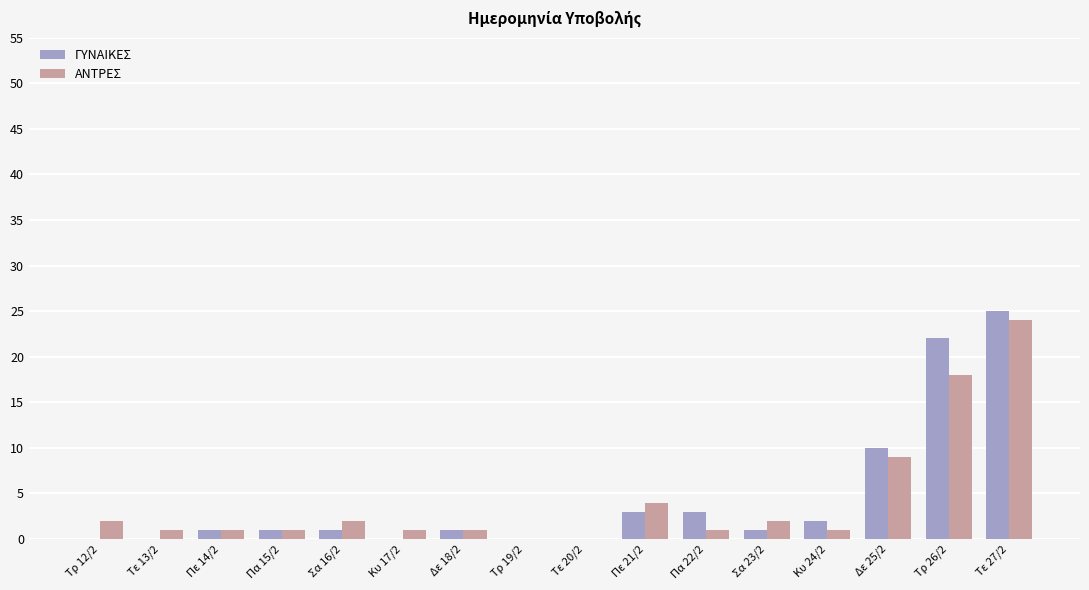

Count the number of data series in this chart.

2